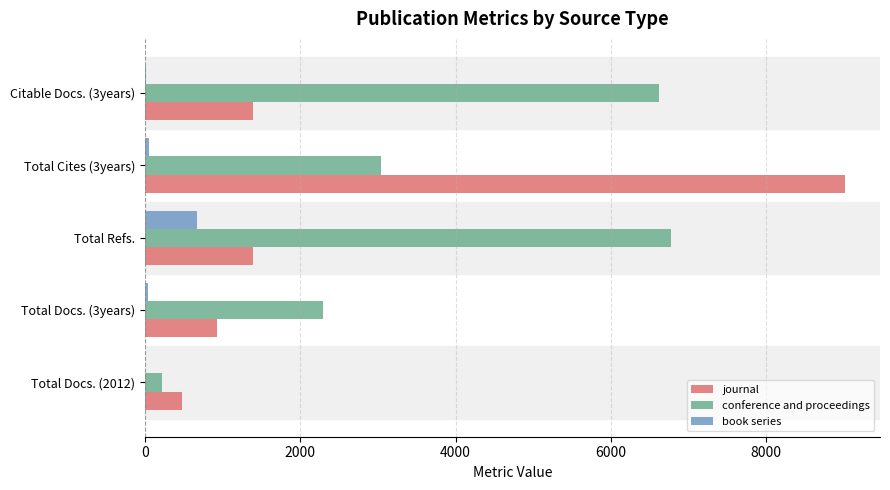

What is the sum of all book series values?

784